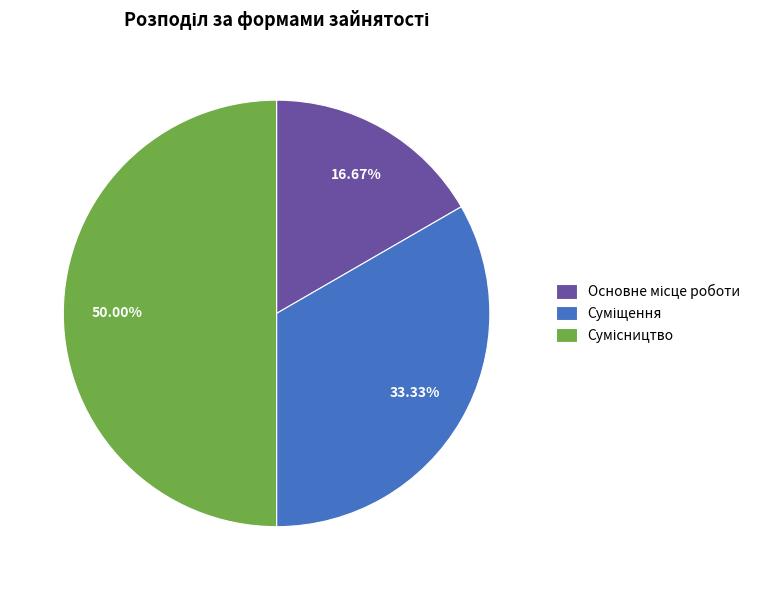

To the nearest percent, what is the average slice percentage?

33%